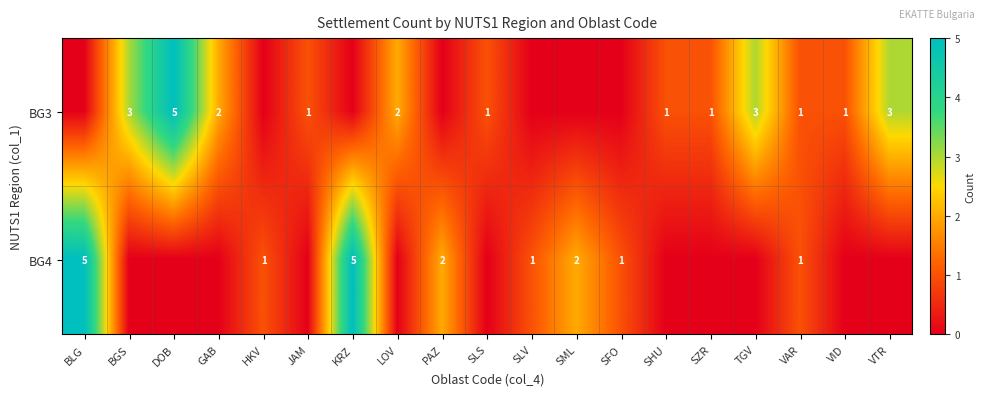

Is it true that BG4 equals 0 at SLS?

True